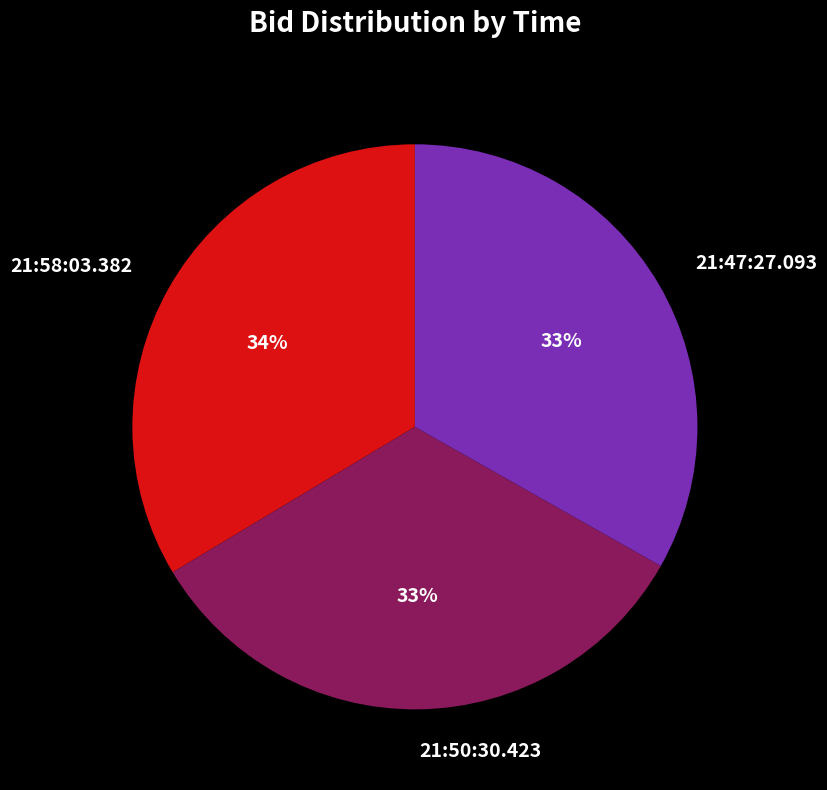

Is the sum of 21:50:30.423 and 21:58:03.382 greater than half?

Yes